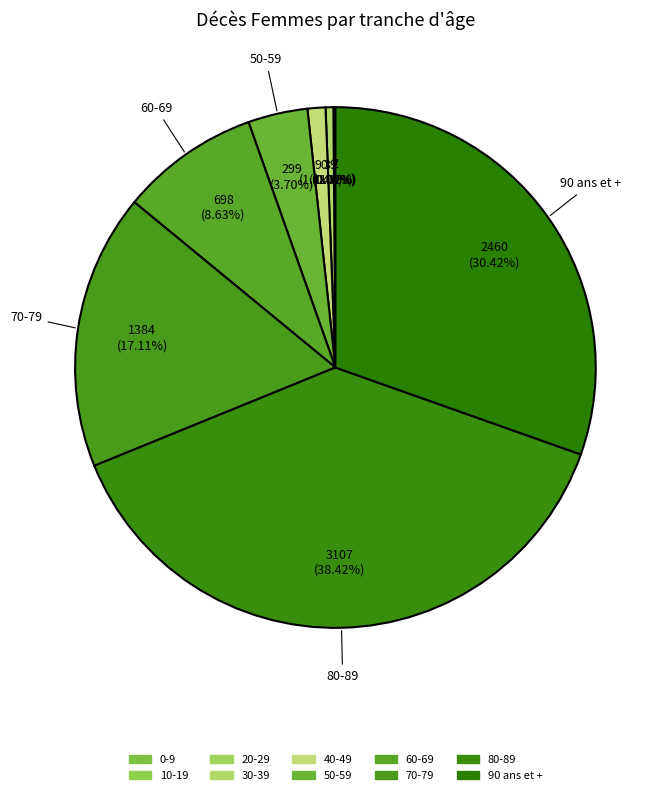

Rank the categories by value from highest to lowest.

80-89, 90 ans et +, 70-79, 60-69, 50-59, 40-49, 30-39, 20-29, 10-19, 0-9